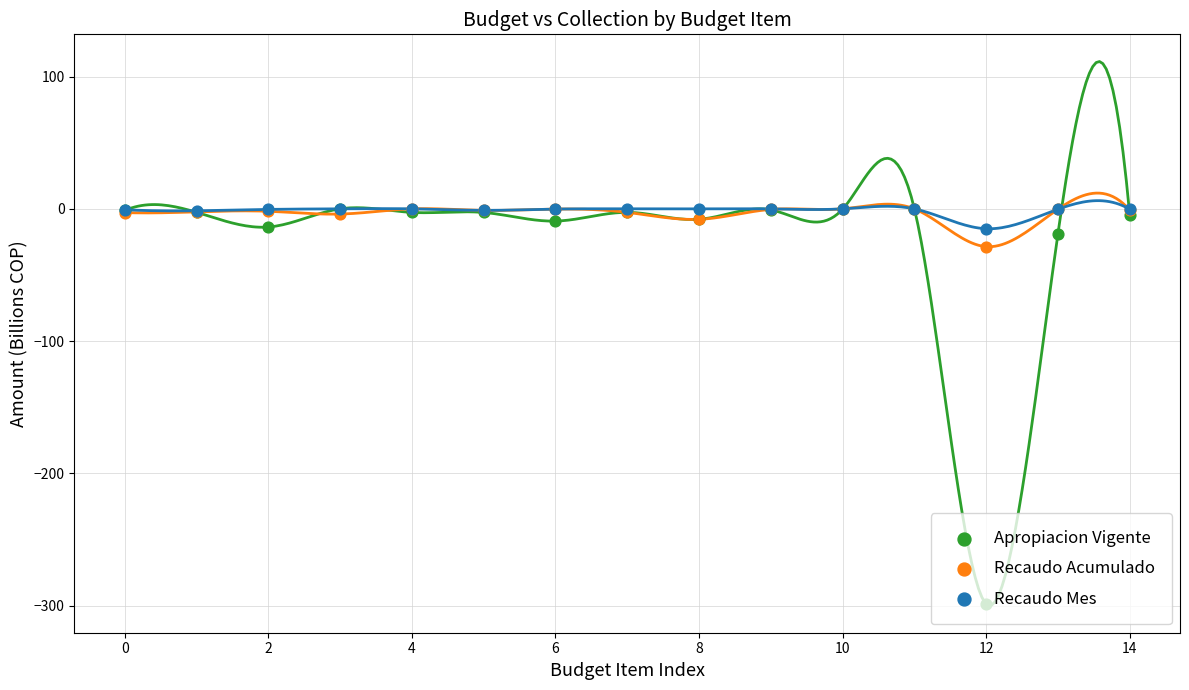

At how many categories does at least one series exceed -181?

15